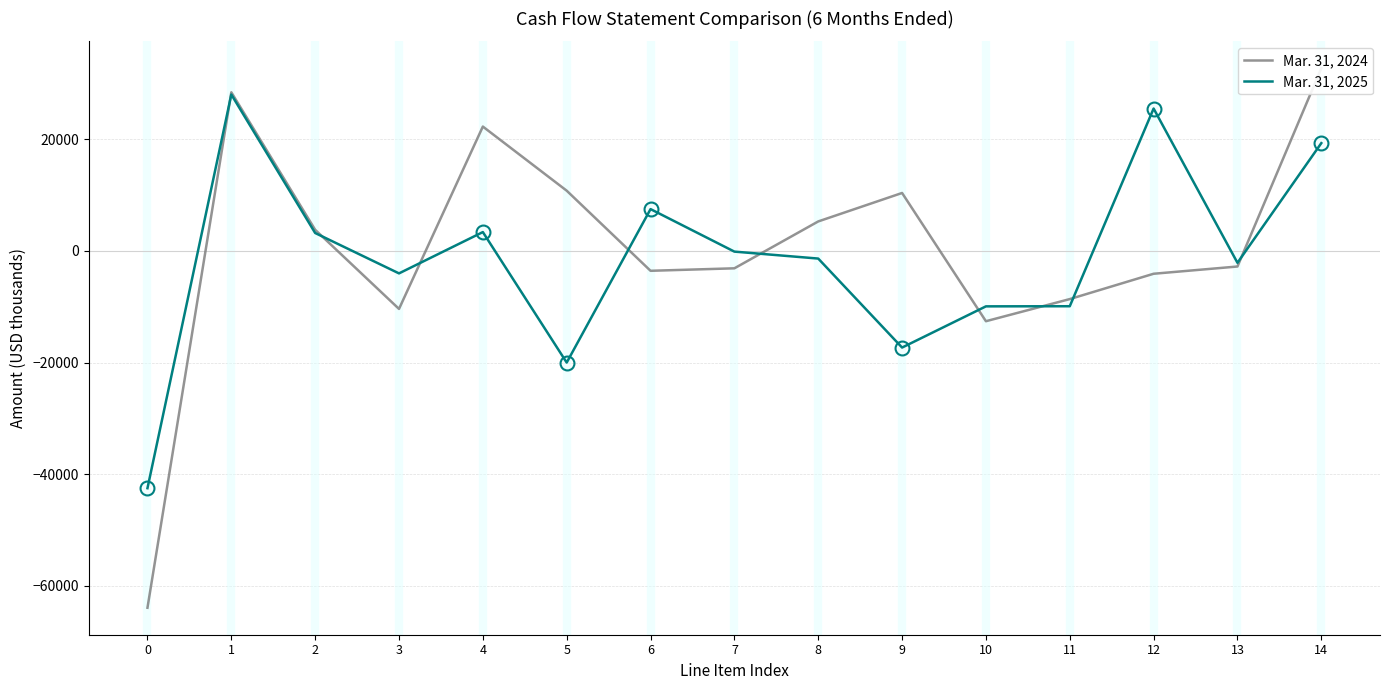

True or false: Mar. 31, 2024 has more than 0 points higher than both neighbors.

True